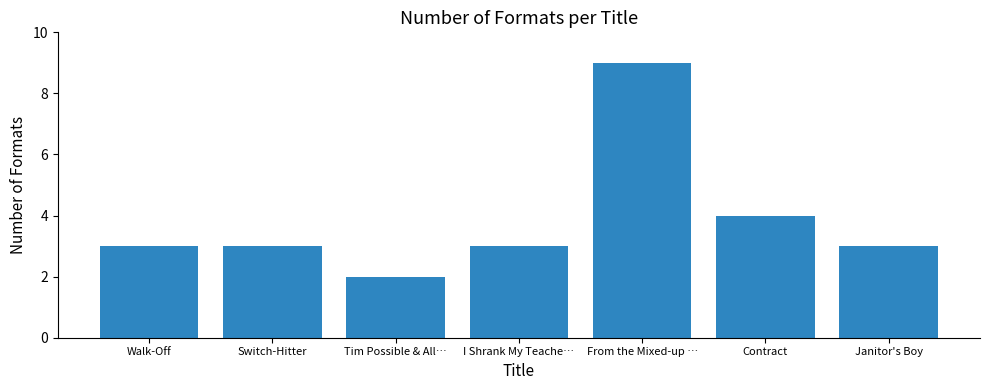

What is the greatest value displayed?

9